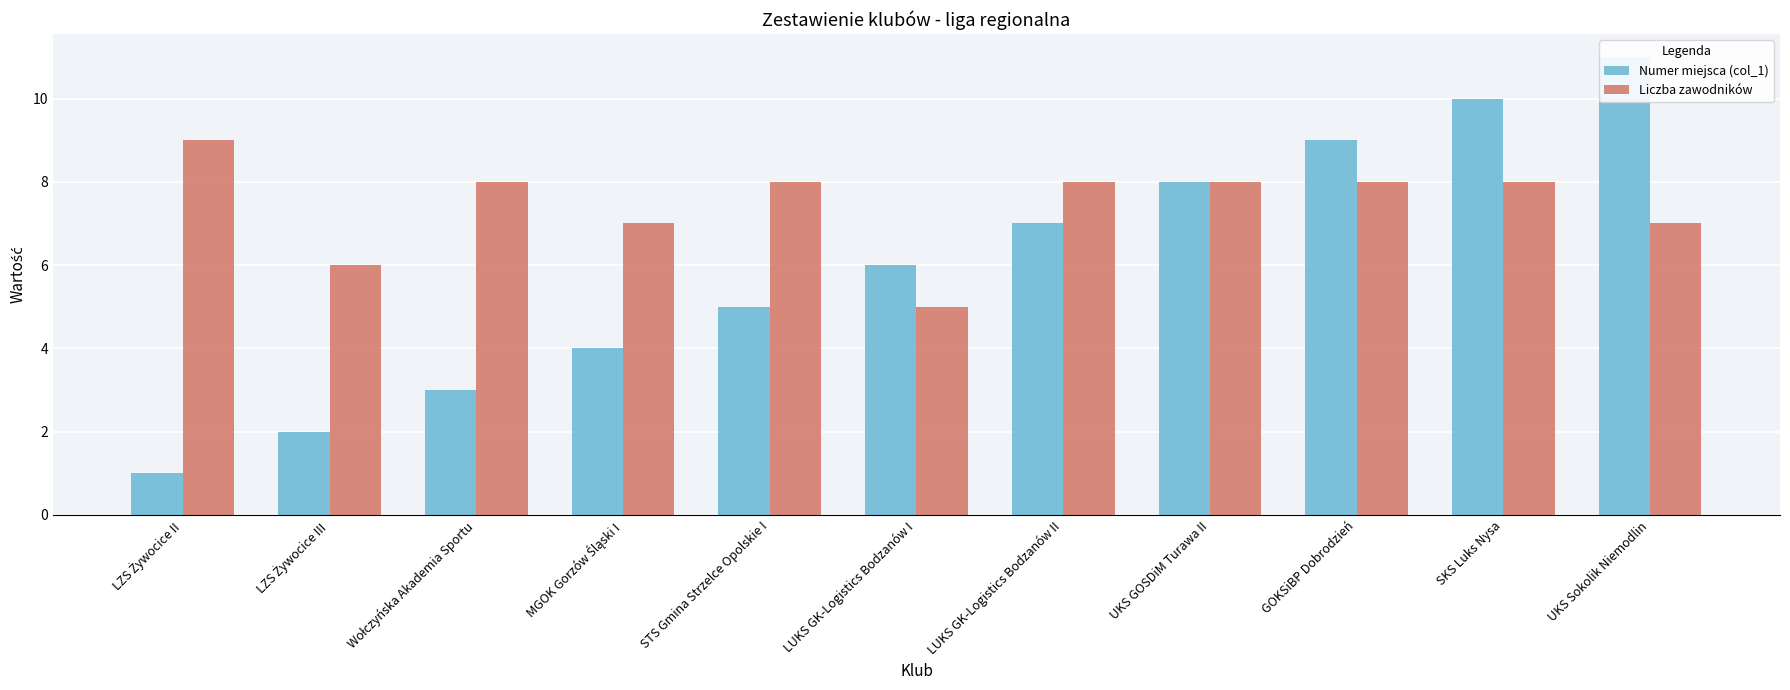

At which label does Liczba zawodników first exceed 8?

LZS Żywocice II